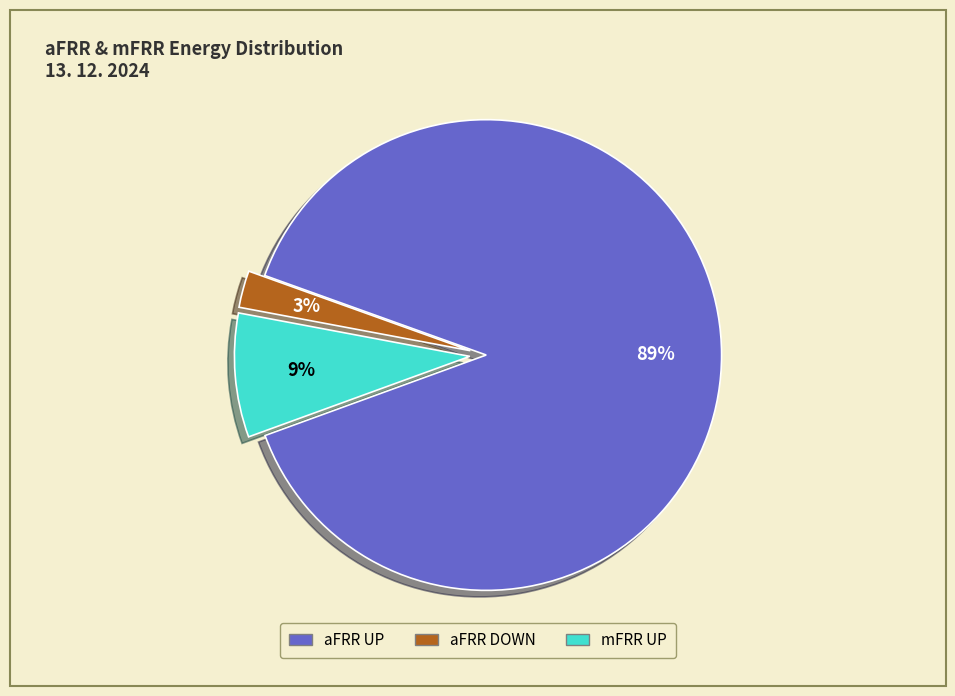

Which category accounts for the majority?

aFRR UP